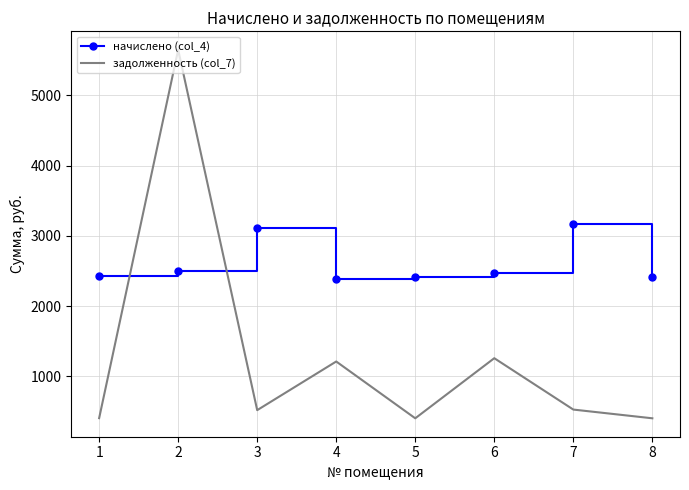

What is the difference between the highest and lowest values at 7?

2636.8